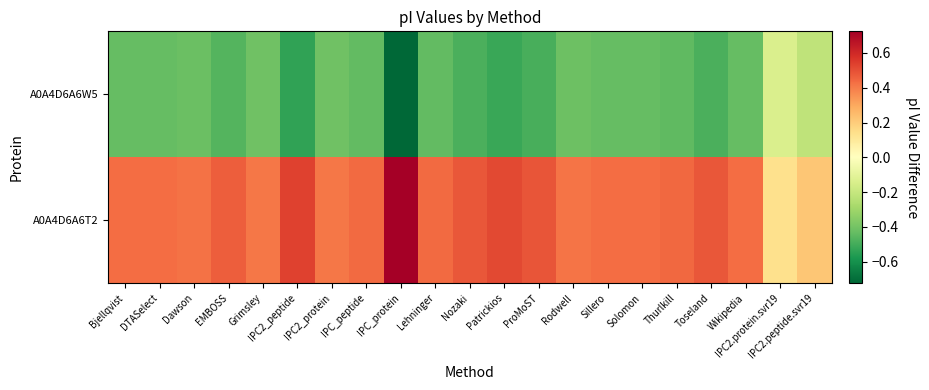

At how many categories does at least one series exceed 0?

21